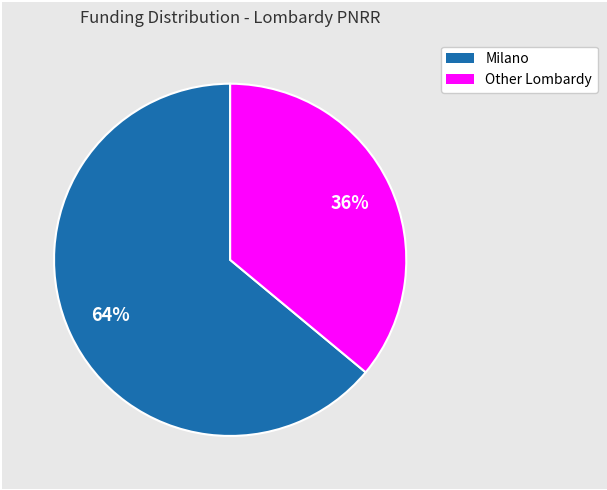

Does any single category account for the majority?

Yes